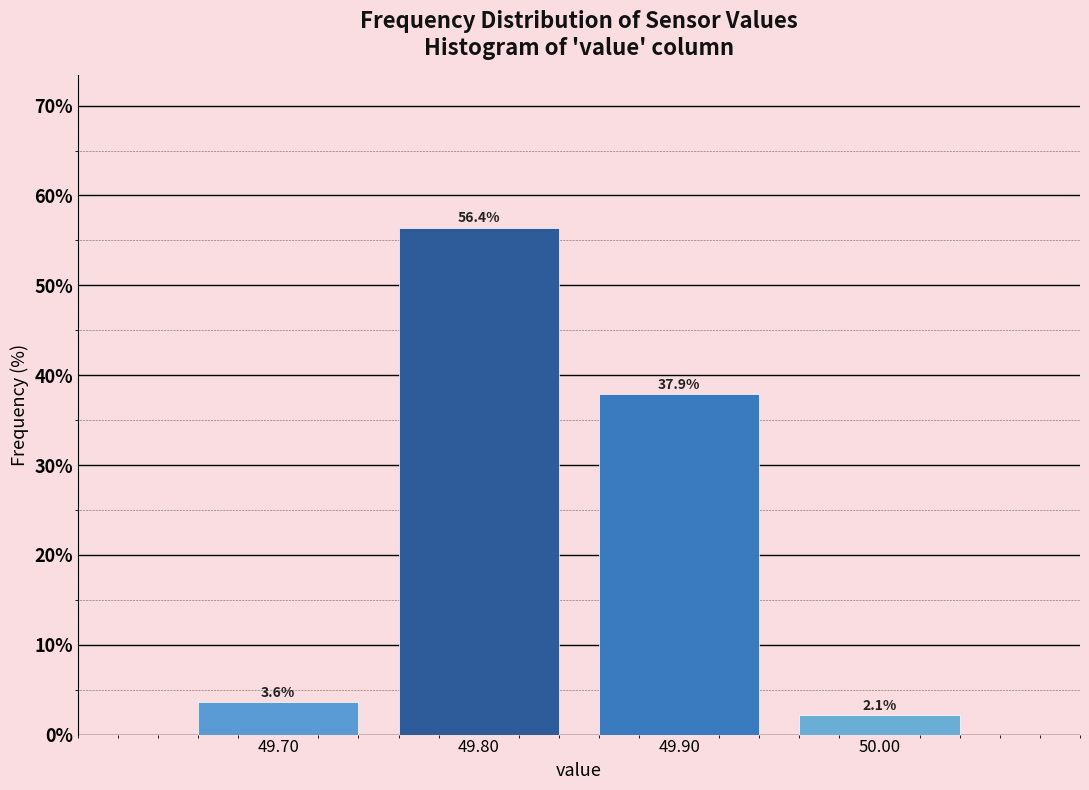

Reading left to right, list every bar in this chart as the range it spans on the x-axis followed by its height.

49.65 to 49.75: 3.6
49.75 to 49.85: 56.4
49.85 to 49.95: 37.9
49.95 to 50.05: 2.1